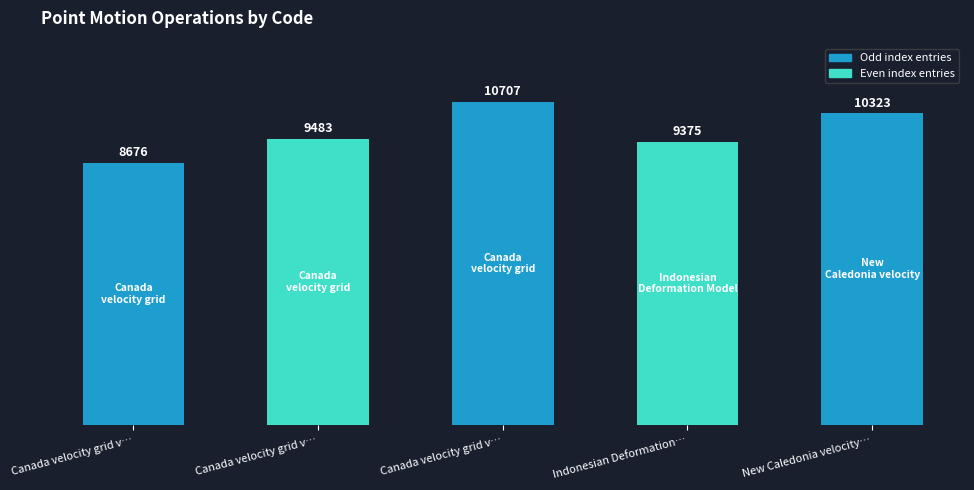

Reading left to right, transcribe all the data shown in this chart.

Canada velocity grid v6=8676	Canada velocity grid v7=9483	Canada velocity grid v8=10707	Indonesian Deformation Model 2020=9375	New Caledonia velocity model 2015=10323